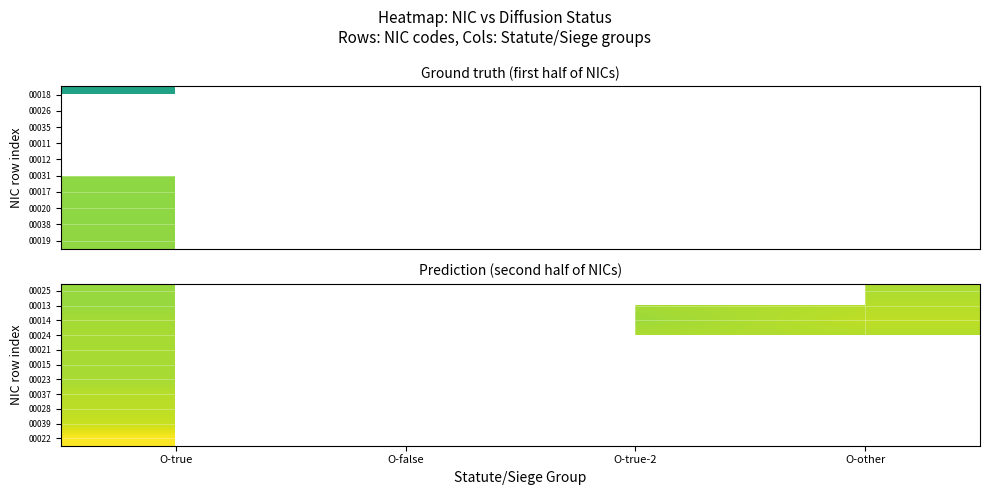

What is the spread (max minus min) of values at O-true?

59424059.0